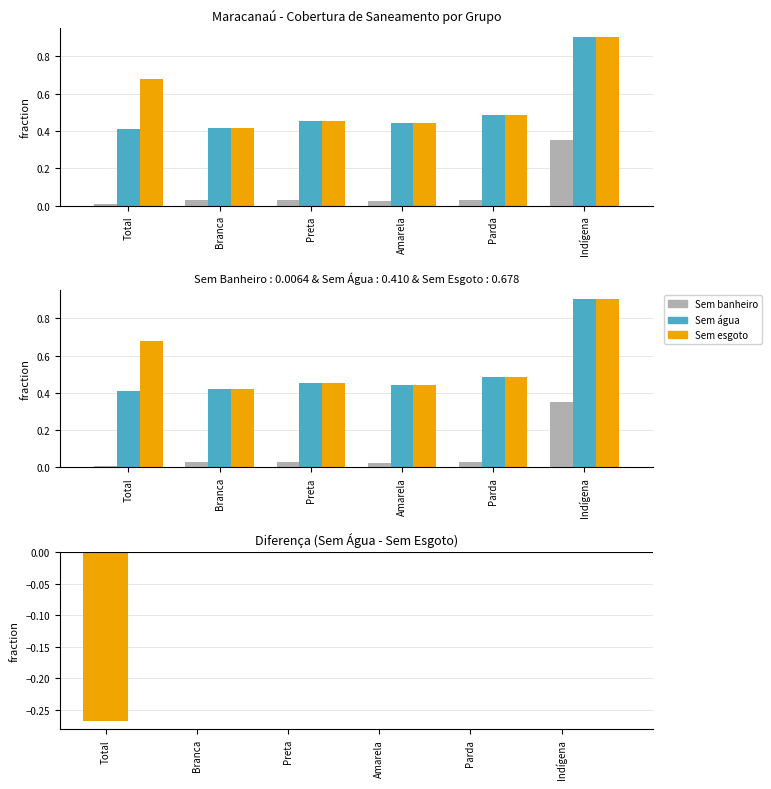

The Sem banheiro series shows 0.0 at Preta. True or false?

True